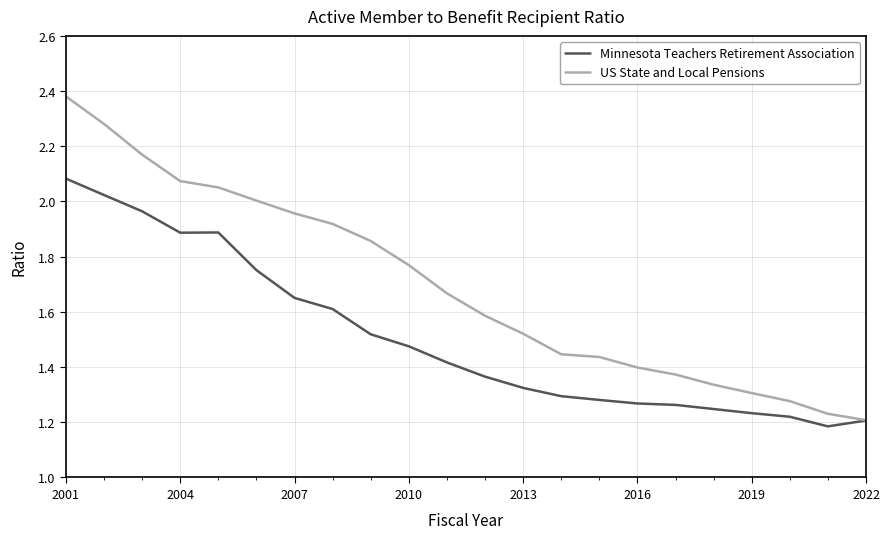

Which series has the largest total across all categories?

US State and Local Pensions